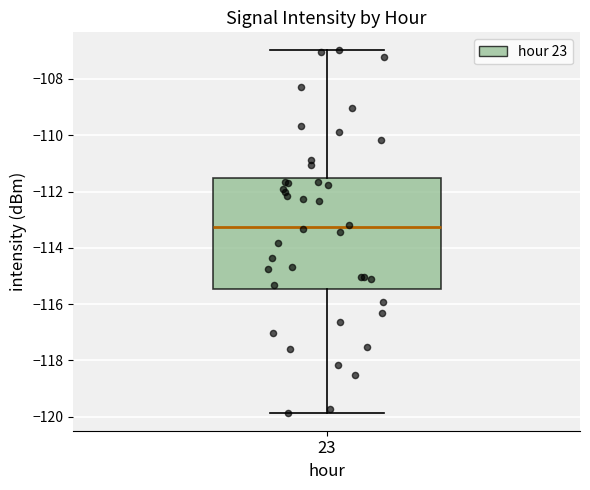

Where does the median line of the box at x = 23 sit on the y-axis? The values are not printed on the chart, so give them approximately, as read against the axis.

-113.2